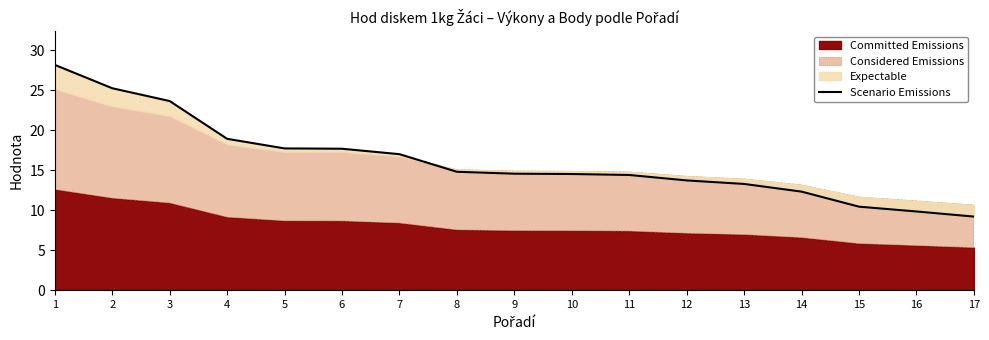

True or false: the data shows 14.8 at 15.

False